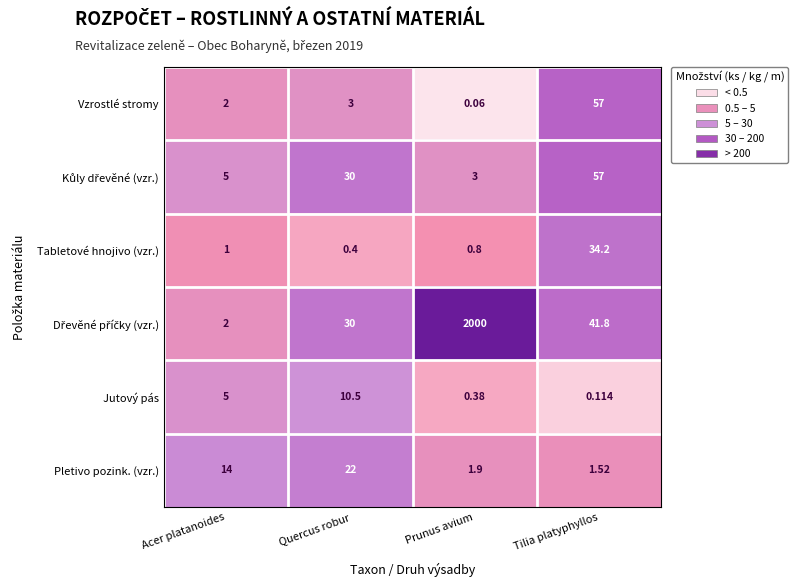

List the labels in order of Vzrostlé stromy value, largest first.

Tilia platyphyllos, Quercus robur, Acer platanoides, Prunus avium